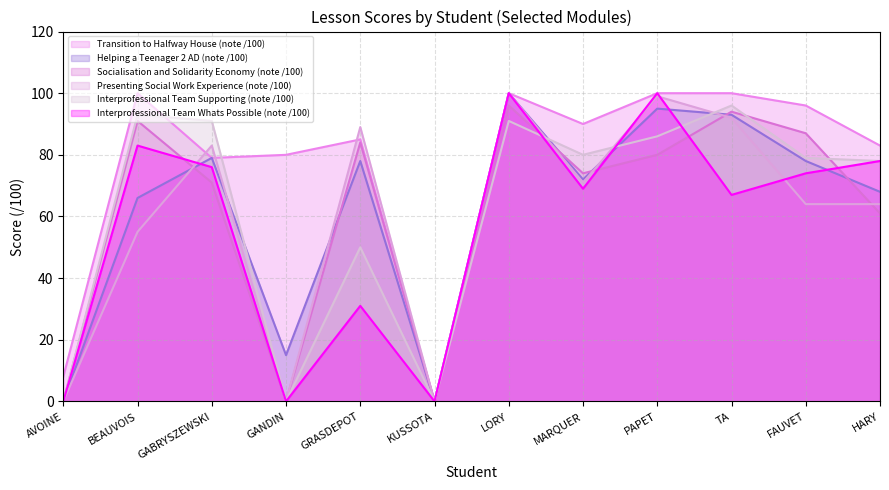

Where does the Interprofessional Team Supporting (note /100) series first go above 80?

BEAUVOIS